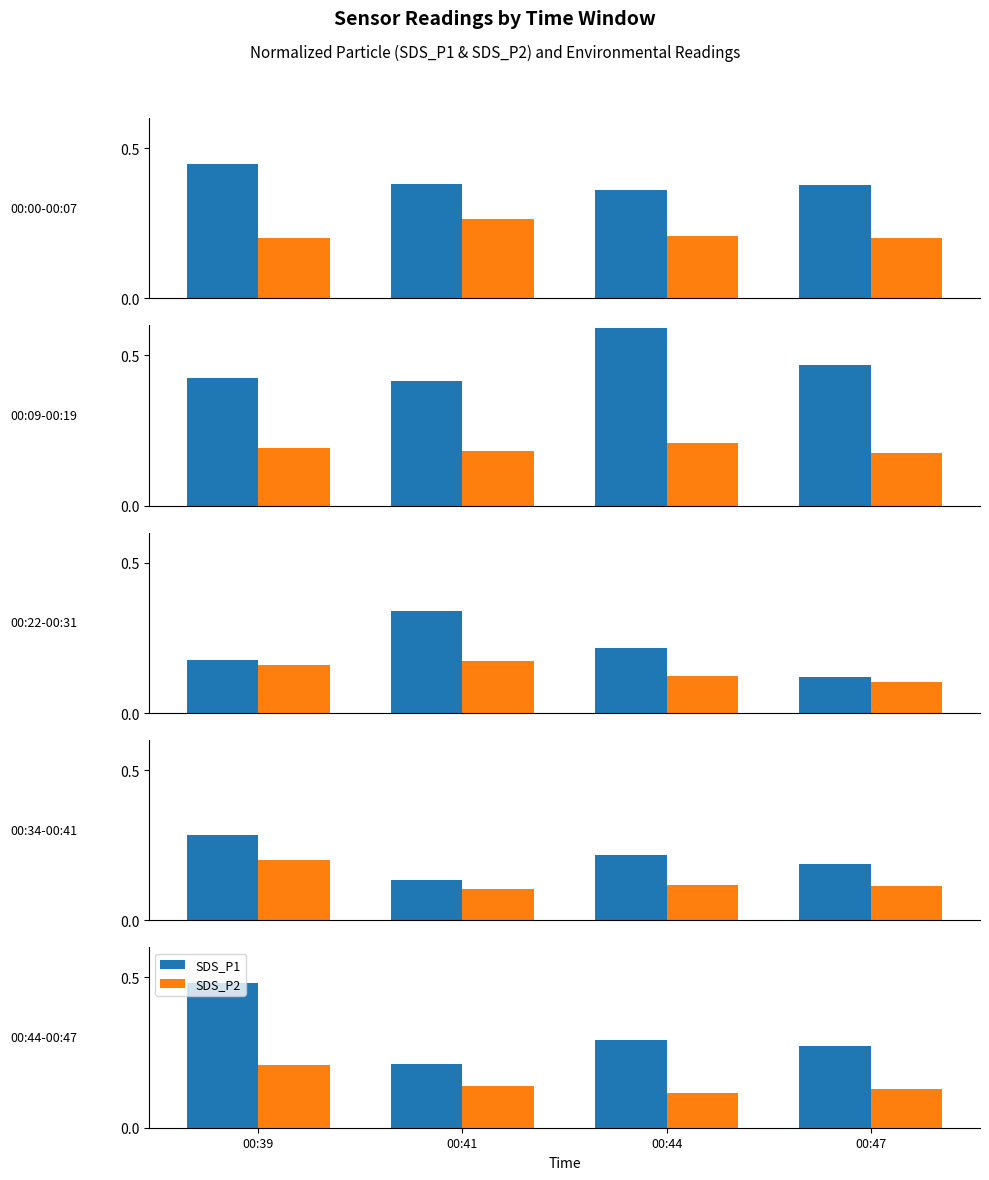

What are all the series names shown in the legend?

SDS_P1, SDS_P2